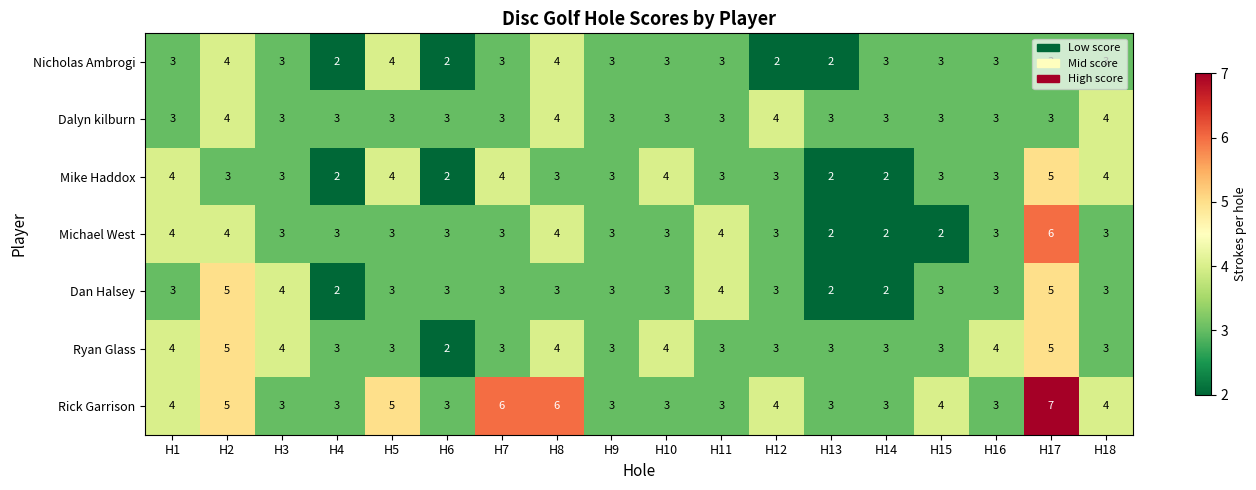

What is the difference between the maximum and second lowest values in the Dan Halsey series?

3